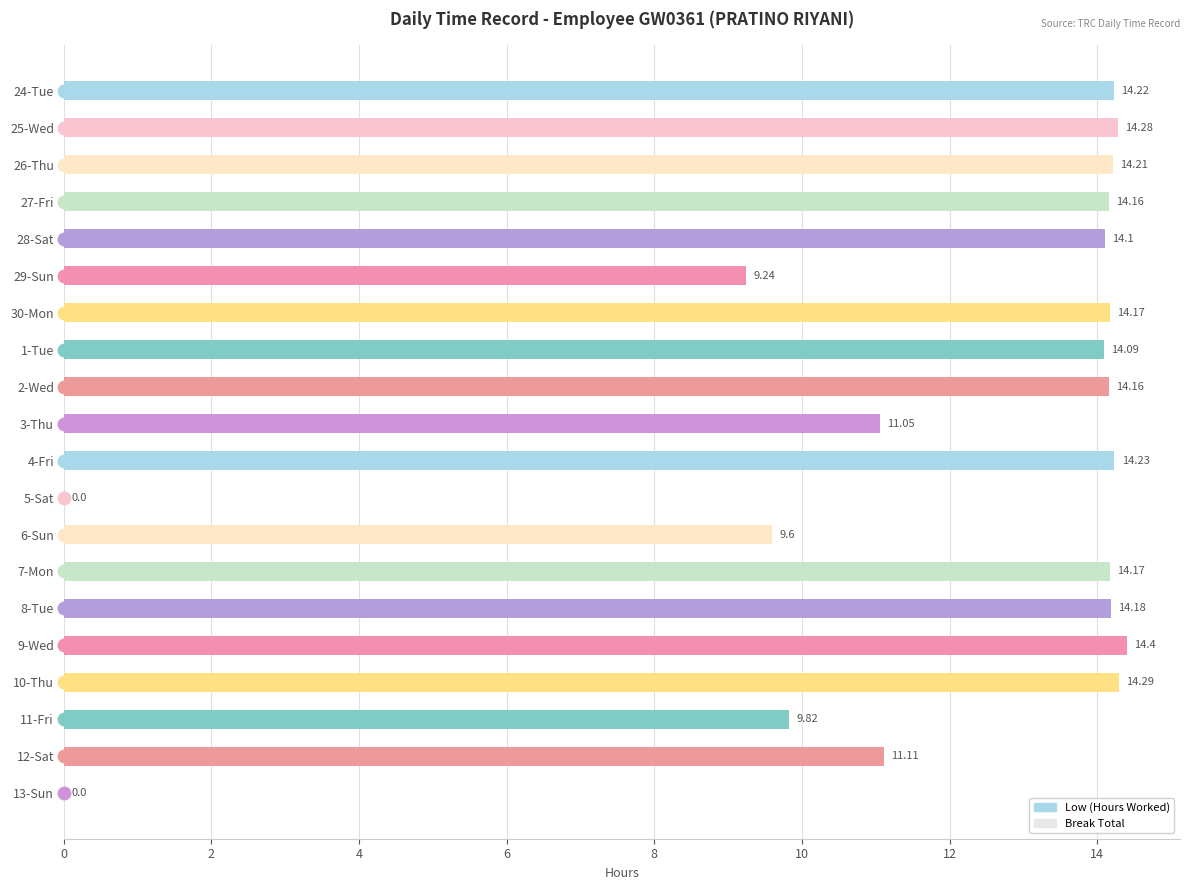

Which has a higher value, 6-Sun or 5-Sat?

6-Sun